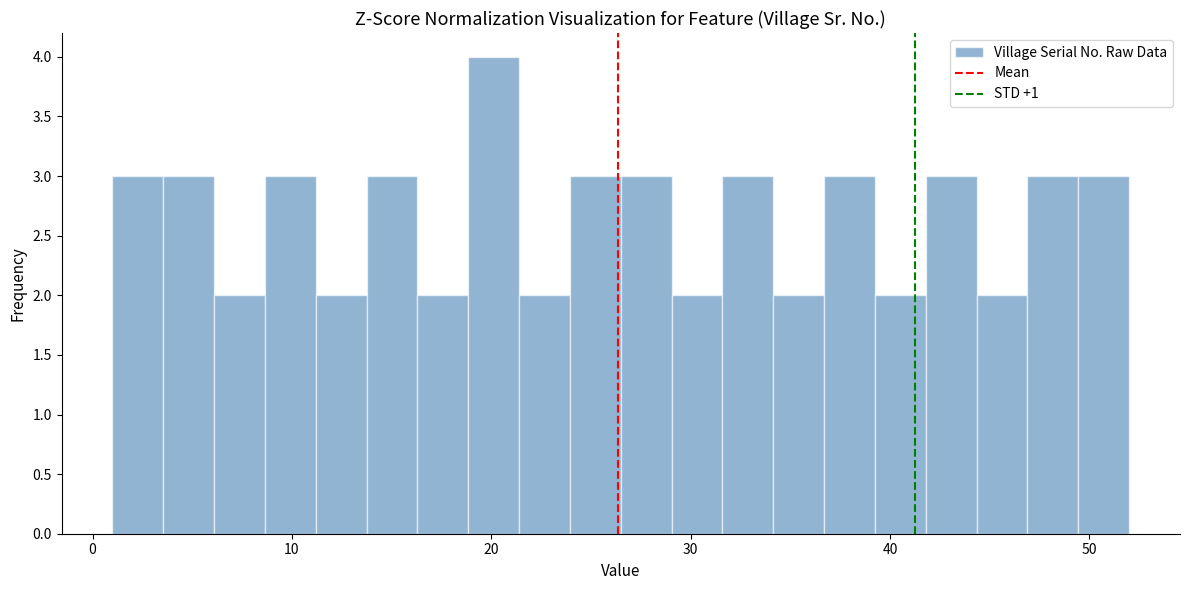

Read against the x-axis, roughly where is the centre of the tallest bar?

20